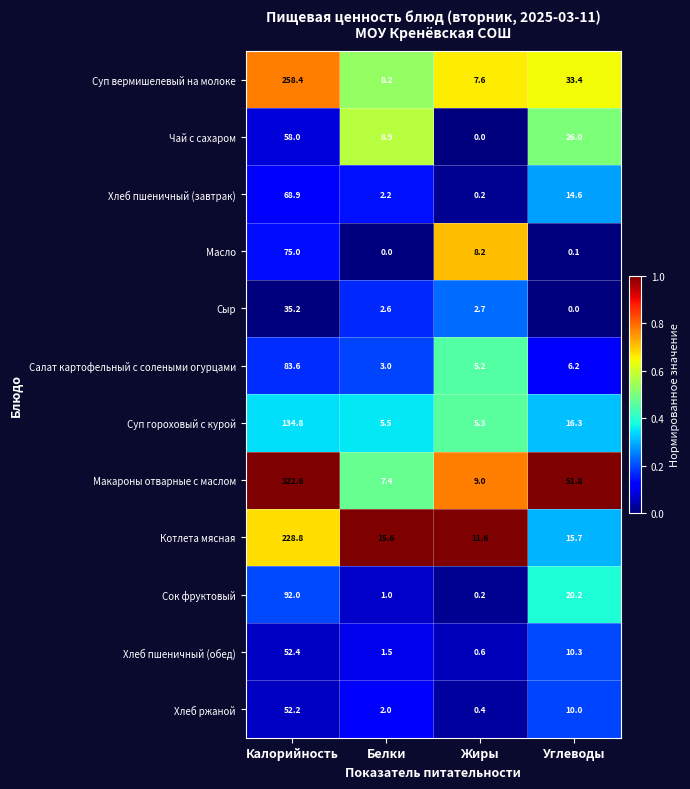

At which category does the chart reach its peak across all series?

Калорийность